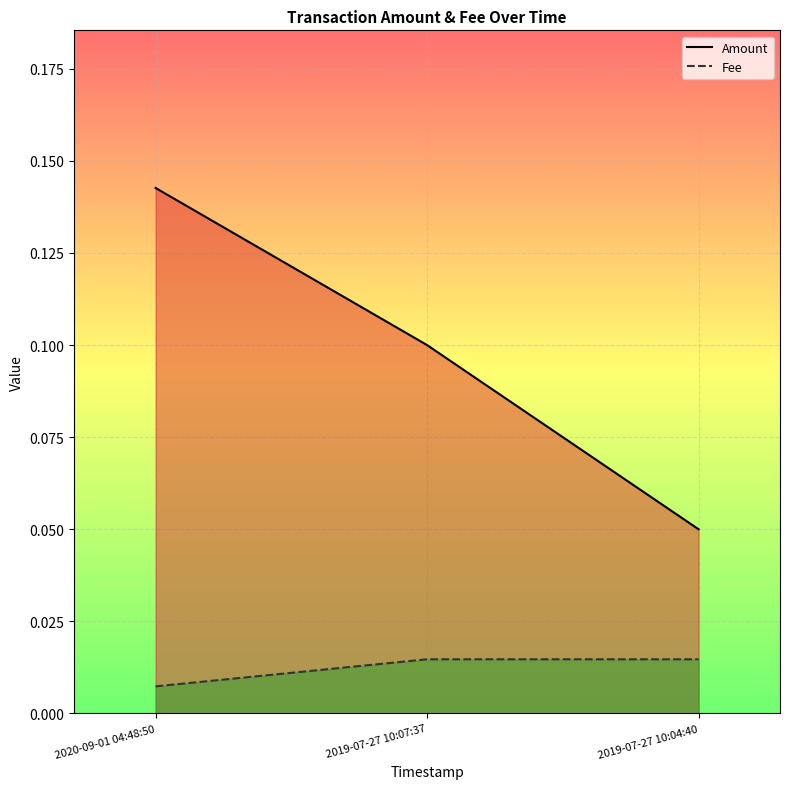

How many data points does each series have?

3